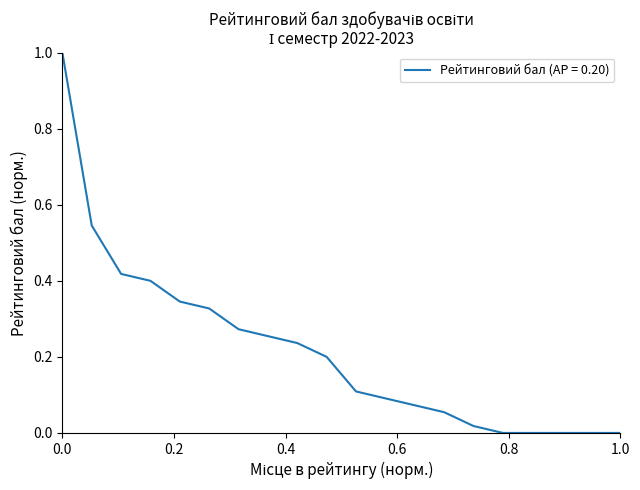

What is the difference between the maximum and minimum values?

1.0